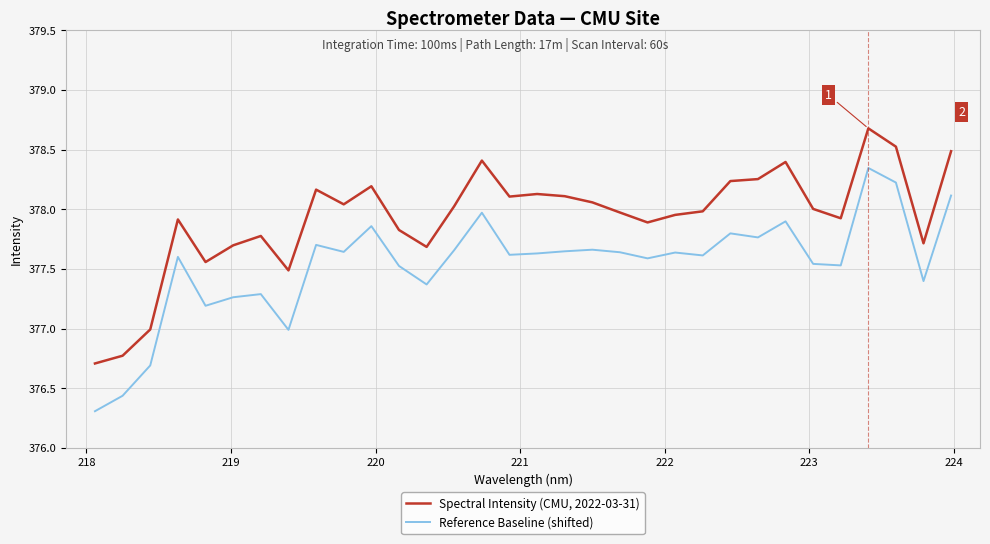

What is the minimum value shown in the chart?

376.3